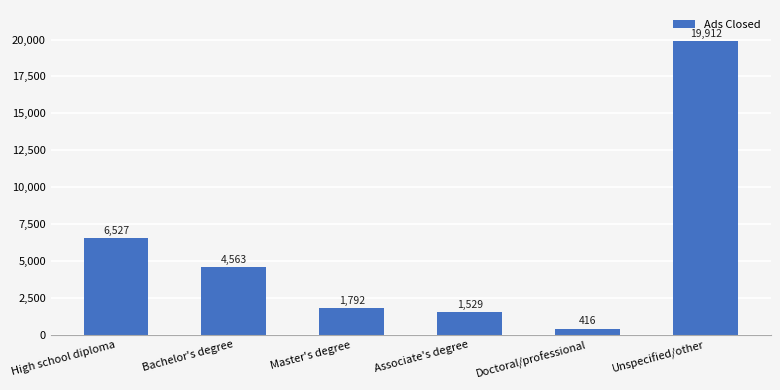

What is the sum of all values?

34739